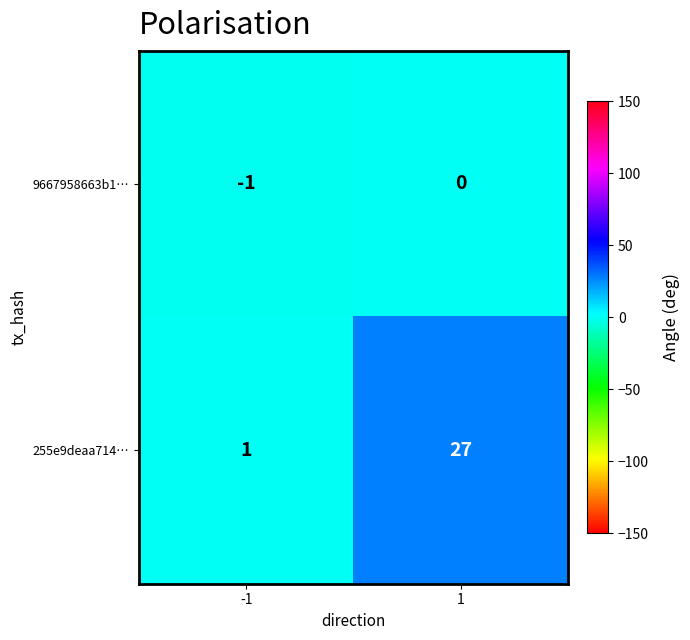

Is it true that 9667958663b1… equals 0 at 1?

True